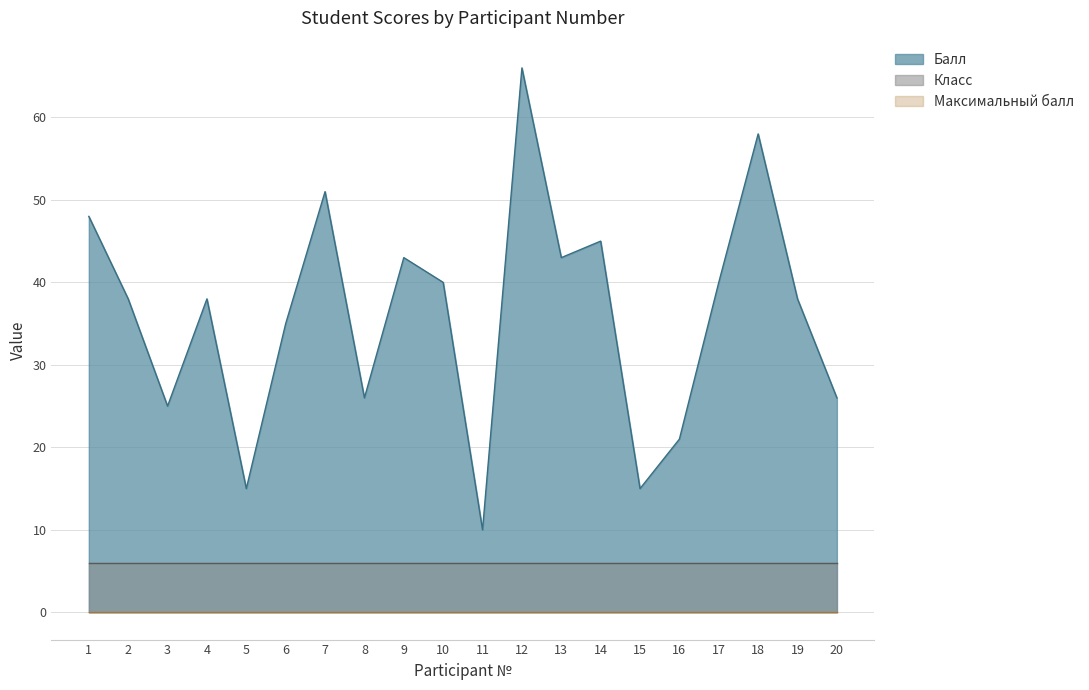

At which category is the sum across all series the highest?

12